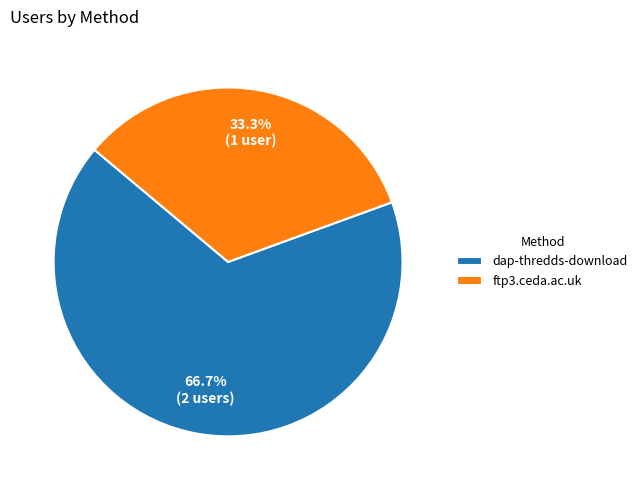

Which category has the smallest portion of the pie?

ftp3.ceda.ac.uk